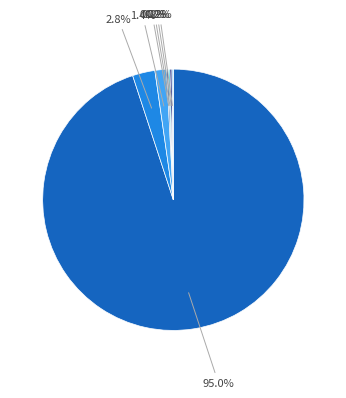

Is there a majority slice in this chart?

Yes